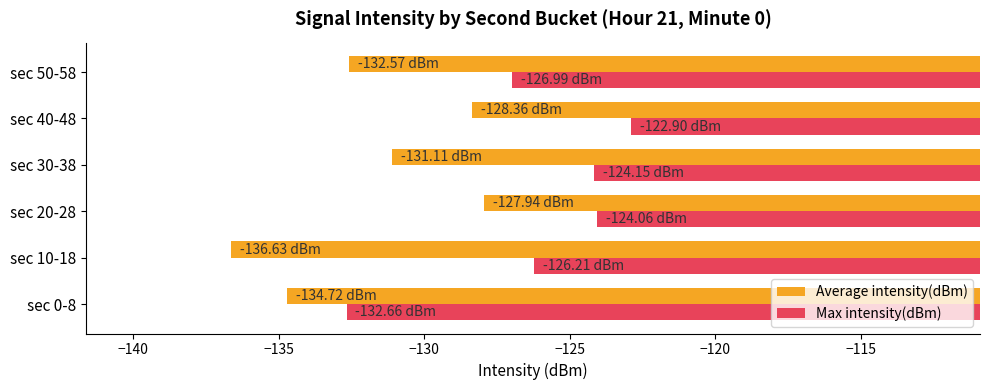

What is the average value of the Average intensity(dBm) series?

-131.9